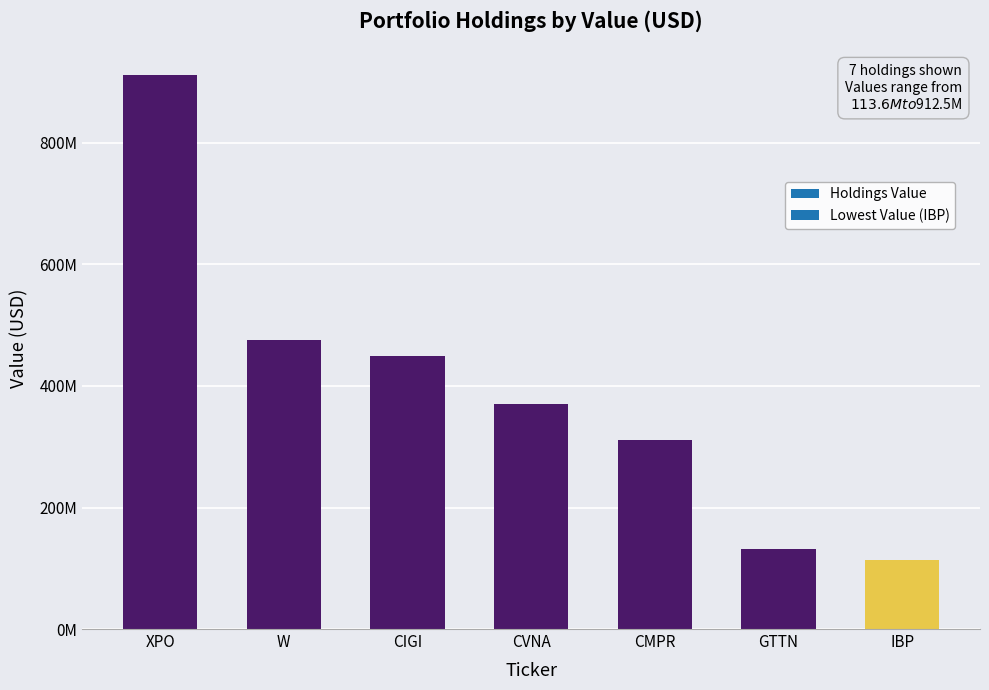

At which label does the data first exceed 369600000?

XPO